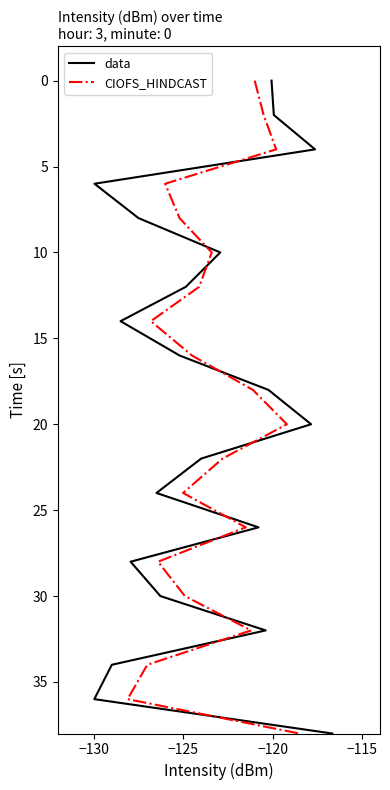

At how many categories does at least one series exceed 23?

8